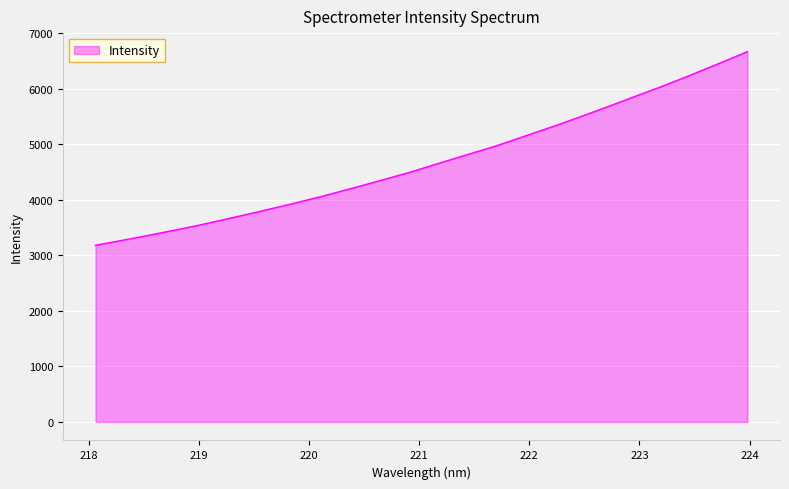

What is the maximum value shown in the chart?

6671.7